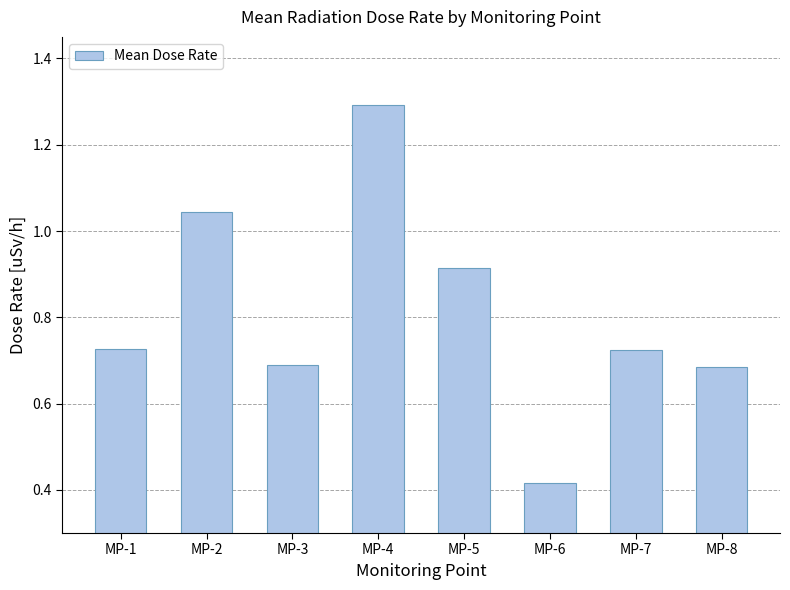

Is it true that the value at MP-3 is 1.1?

False